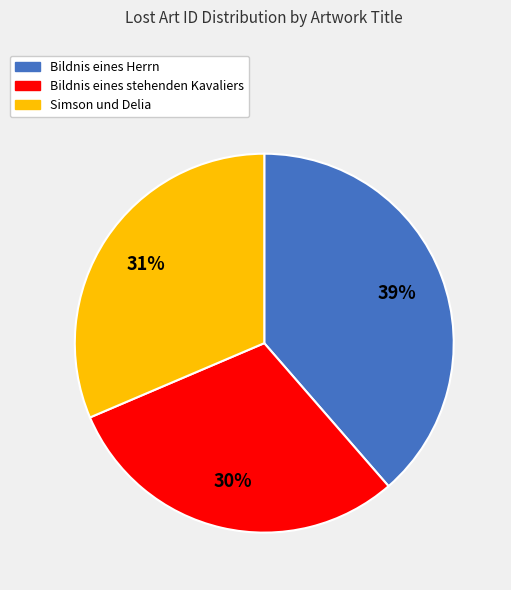

Which category has the biggest portion of the pie?

Bildnis eines Herrn